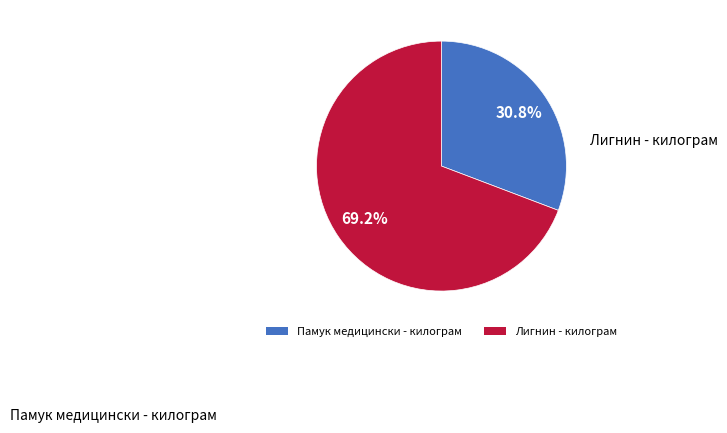

Which slice represents more than half of the pie?

Лигнин - килограм